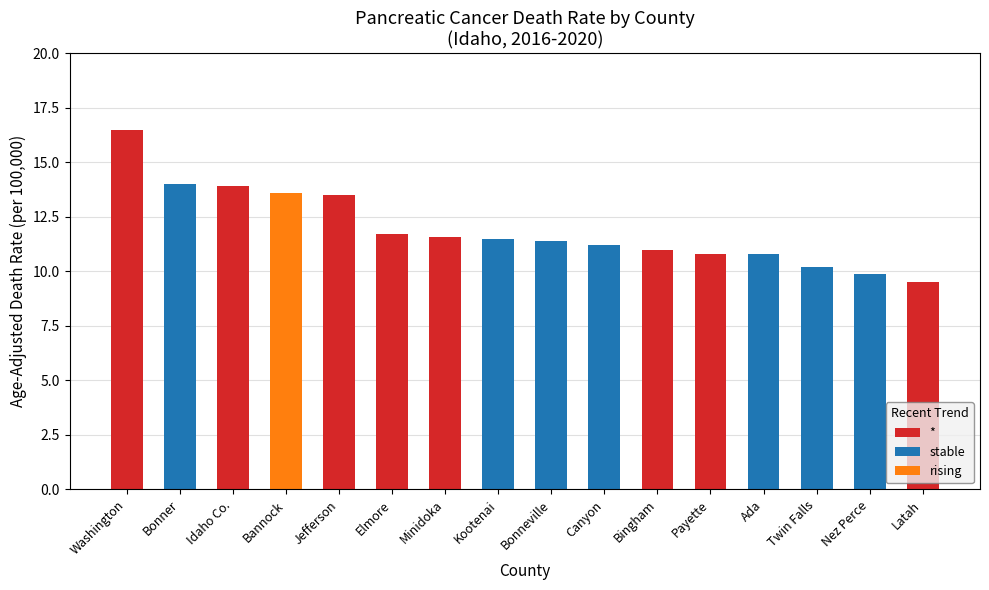

At which category does the chart reach its peak across all series?

Washington